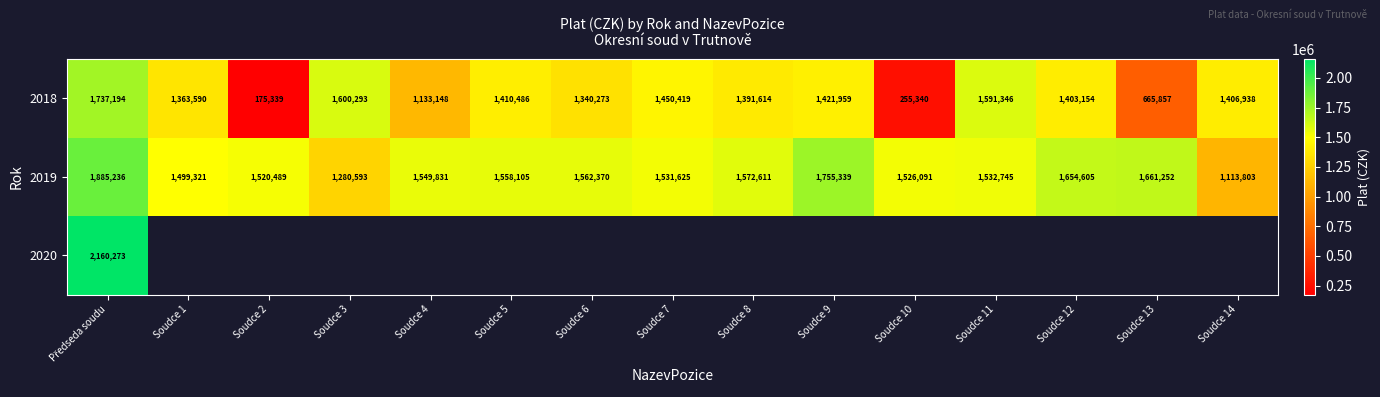

Is it true that 2019 equals 1558105 at Soudce 5?

True